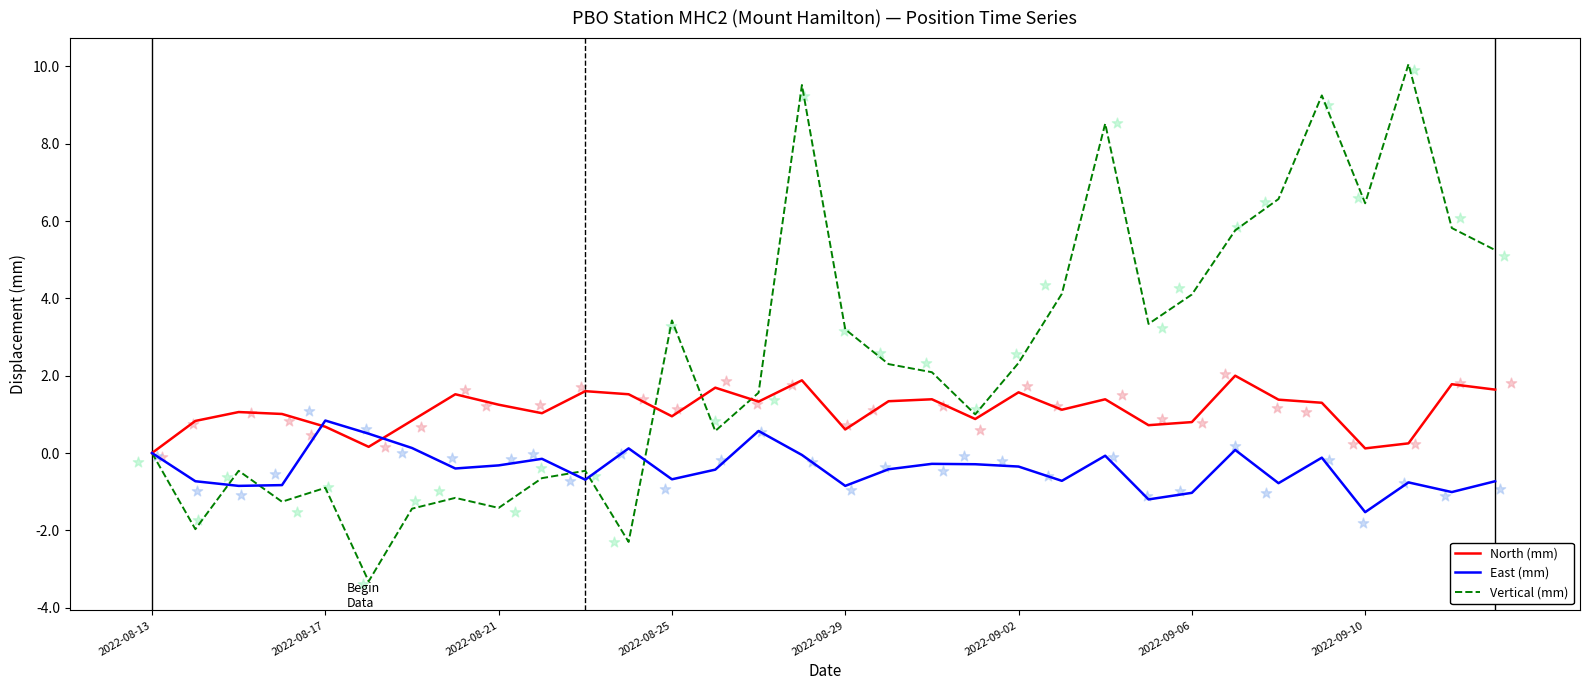

At how many categories does at least one series exceed 2?

17